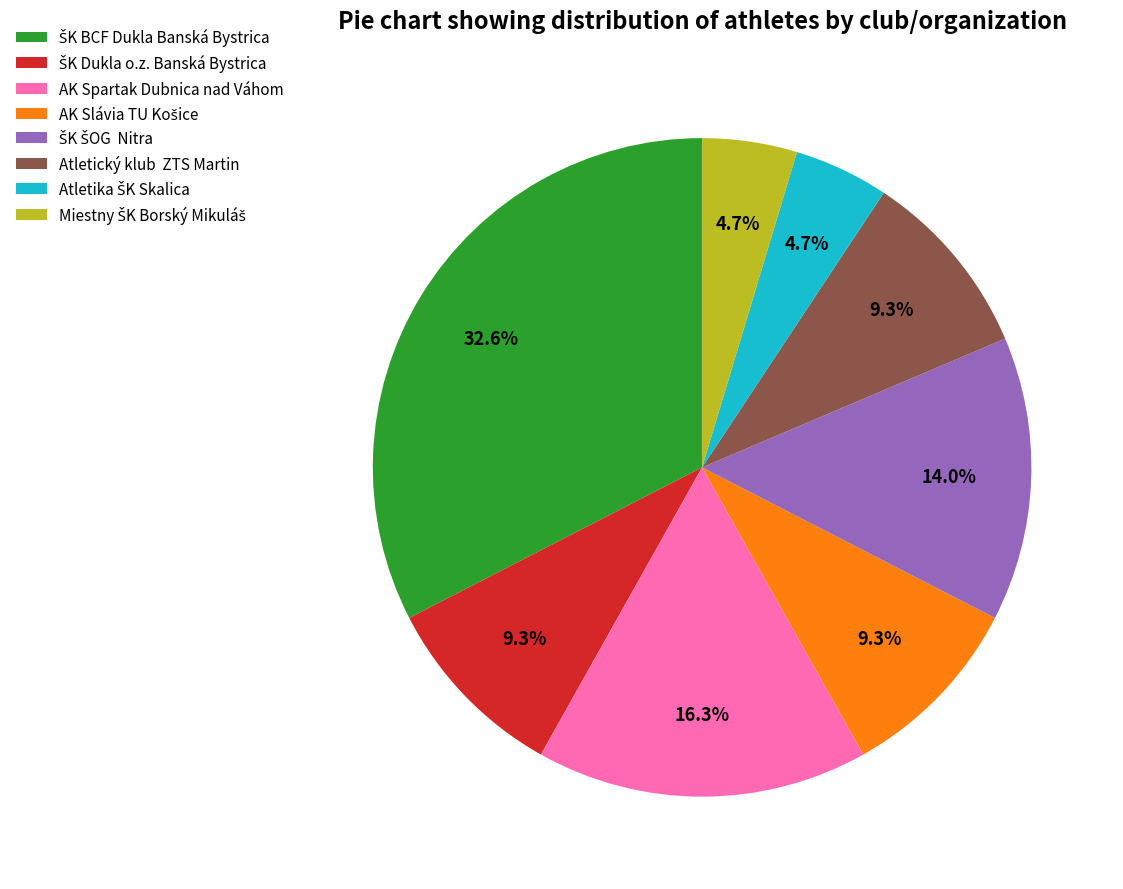

Is there a majority slice in this chart?

No